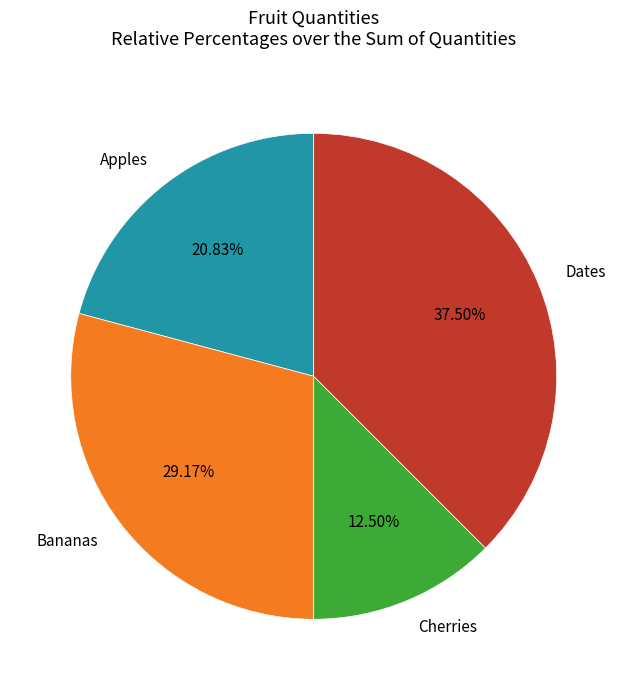

Does Dates represent more than half of the total?

No